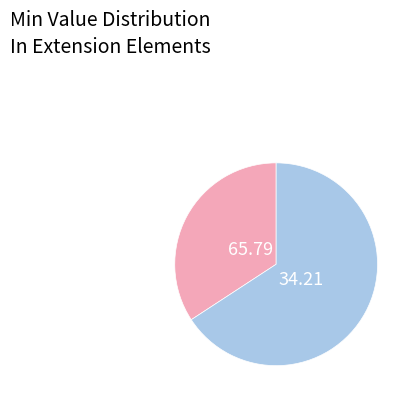

Does any single category account for the majority?

Yes